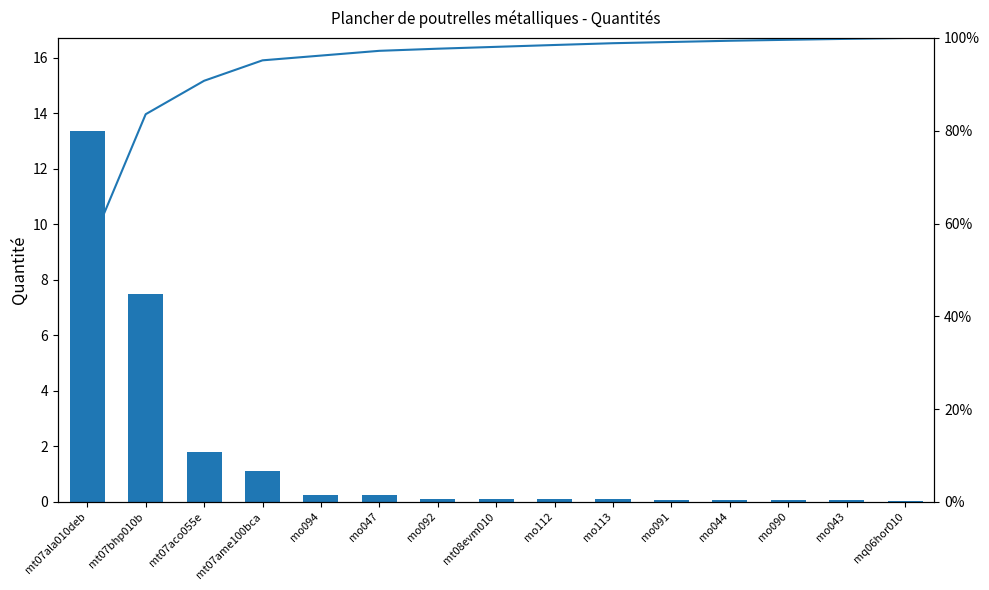

What is the difference between the maximum and second lowest values in the Quantité series?

13.3